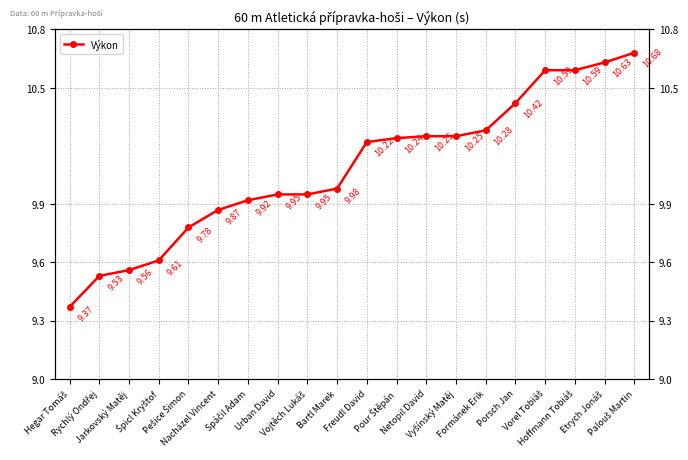

The chart shows a value of 10.4 at Porsch Jan. True or false?

True